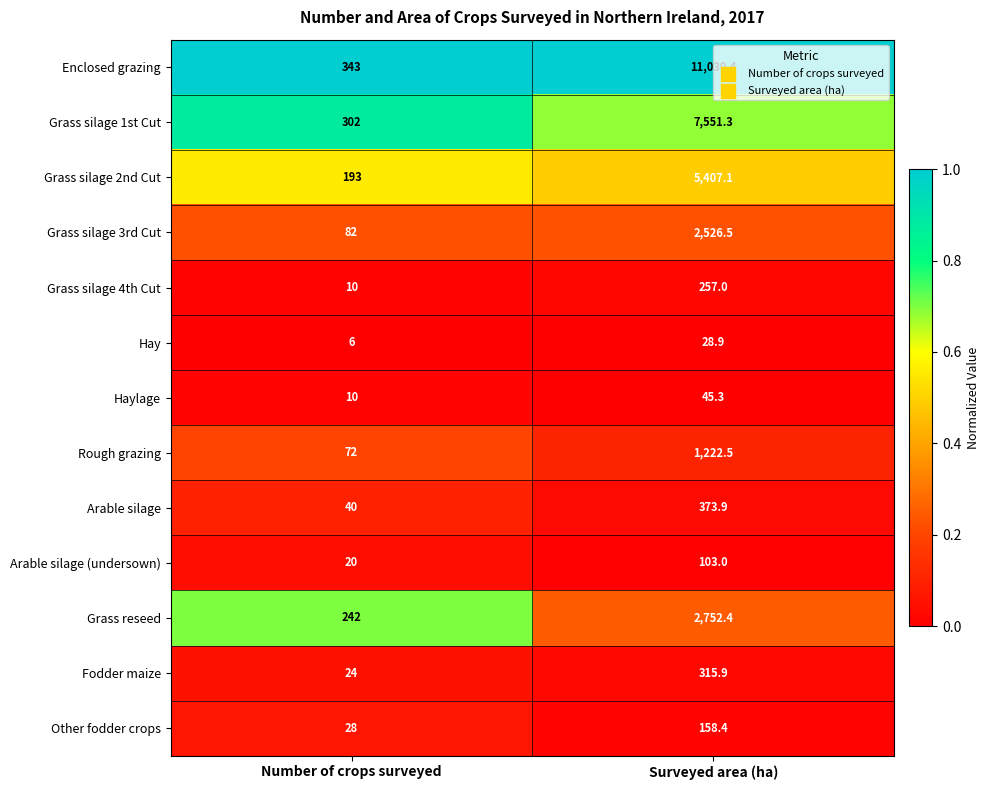

Is it true that Rough grazing equals 1222.5 at Surveyed area (ha)?

True